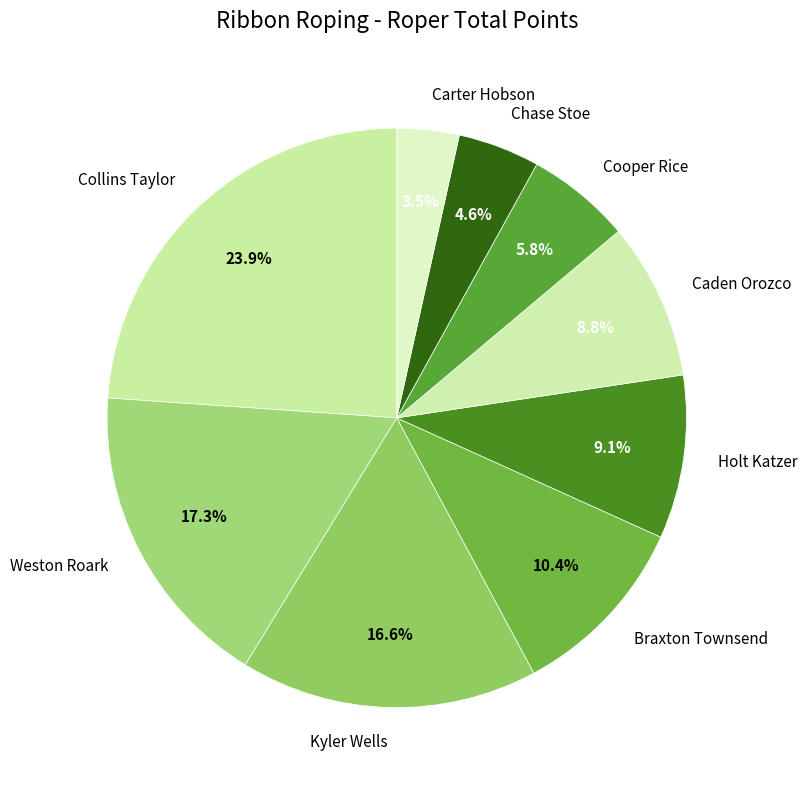

How many slices are in this pie chart?

9